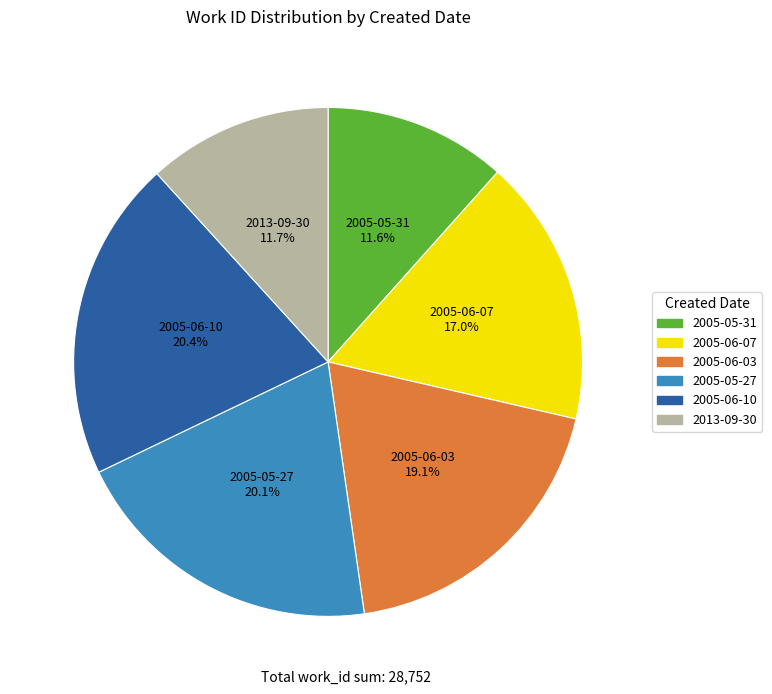

Do 2005-06-10 and 2013-09-30 together represent more than half of the pie?

No